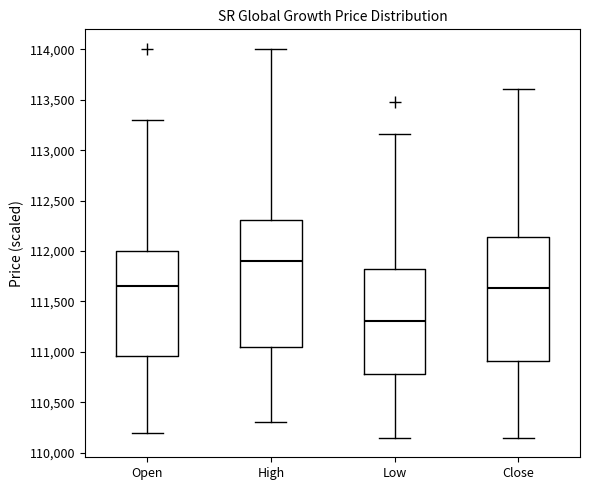

Which box has the highest median line?

High